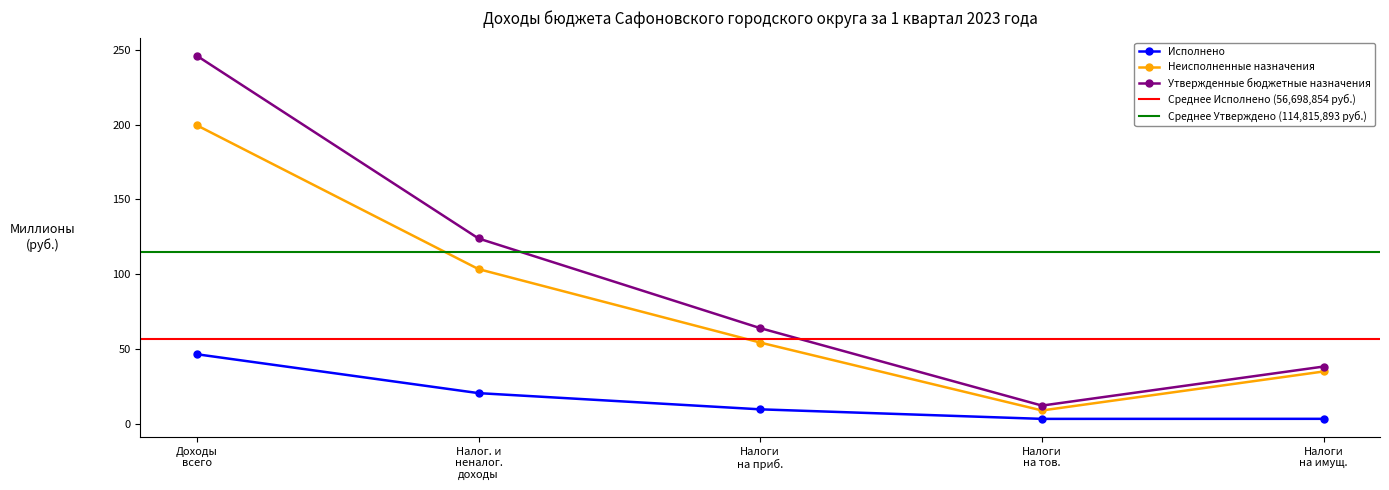

What is the value of the Неисполненные назначения point at the 3rd from the left?

54.3